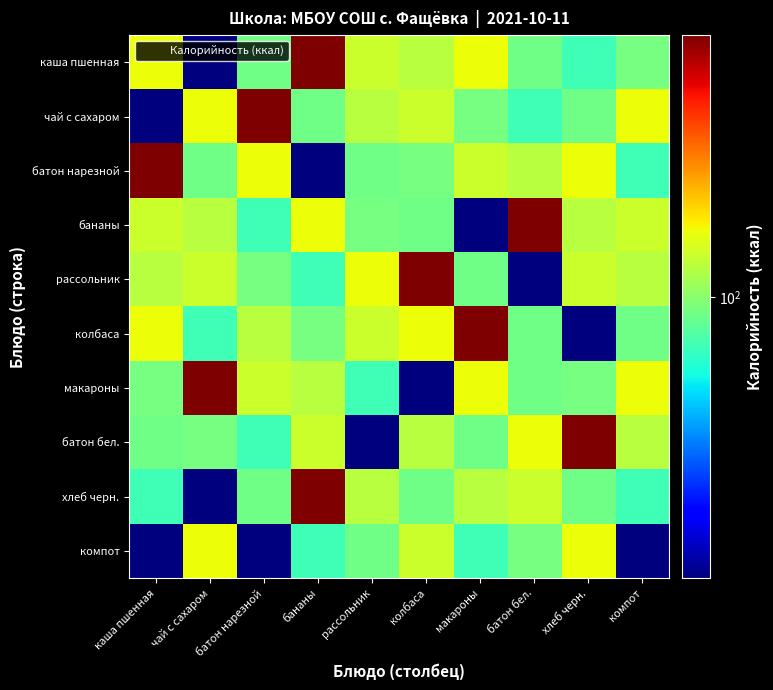

Reading right to left, list all the values displayed in this chart.

каша пшенная: компот=94.2	хлеб черн.=79.8	батон бел.=92.8	макароны=135.0	колбаса=114.0	рассольник=120.8	бананы=327.5	батон нарезной=92.8	чай с сахаром=28.0	каша пшенная=135.0
чай с сахаром: компот=135.0	хлеб черн.=92.8	батон бел.=79.8	макароны=94.2	колбаса=120.8	рассольник=114.0	бананы=92.8	батон нарезной=327.5	чай с сахаром=135.0	каша пшенная=28.0
батон нарезной: компот=79.8	хлеб черн.=135.0	батон бел.=114.0	макароны=120.8	колбаса=94.2	рассольник=92.8	бананы=28.0	батон нарезной=135.0	чай с сахаром=92.8	каша пшенная=327.5
бананы: компот=120.8	хлеб черн.=114.0	батон бел.=327.5	макароны=28.0	колбаса=92.8	рассольник=94.2	бананы=135.0	батон нарезной=79.8	чай с сахаром=114.0	каша пшенная=120.8
рассольник: компот=114.0	хлеб черн.=120.8	батон бел.=28.0	макароны=92.8	колбаса=327.5	рассольник=135.0	бананы=79.8	батон нарезной=94.2	чай с сахаром=120.8	каша пшенная=114.0
колбаса: компот=92.8	хлеб черн.=28.0	батон бел.=92.8	макароны=327.5	колбаса=135.0	рассольник=120.8	бананы=94.2	батон нарезной=114.0	чай с сахаром=79.8	каша пшенная=135.0
макароны: компот=135.0	хлеб черн.=94.2	батон бел.=92.8	макароны=135.0	колбаса=28.0	рассольник=79.8	бананы=114.0	батон нарезной=120.8	чай с сахаром=327.5	каша пшенная=94.2
батон бел.: компот=114.0	хлеб черн.=327.5	батон бел.=135.0	макароны=92.8	колбаса=114.0	рассольник=28.0	бананы=120.8	батон нарезной=79.8	чай с сахаром=94.2	каша пшенная=92.8
хлеб черн.: компот=79.8	хлеб черн.=92.8	батон бел.=120.8	макароны=114.0	колбаса=92.8	рассольник=114.0	бананы=327.5	батон нарезной=92.8	чай с сахаром=28.0	каша пшенная=79.8
компот: компот=28.0	хлеб черн.=135.0	батон бел.=94.2	макароны=79.8	колбаса=120.8	рассольник=92.8	бананы=79.8	батон нарезной=28.0	чай с сахаром=135.0	каша пшенная=28.0